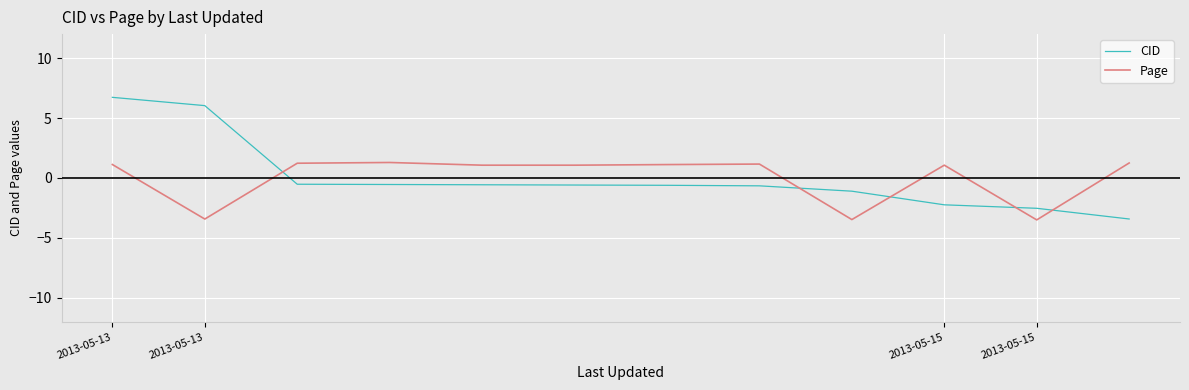

What is the lowest value of the Page series?

-3.5